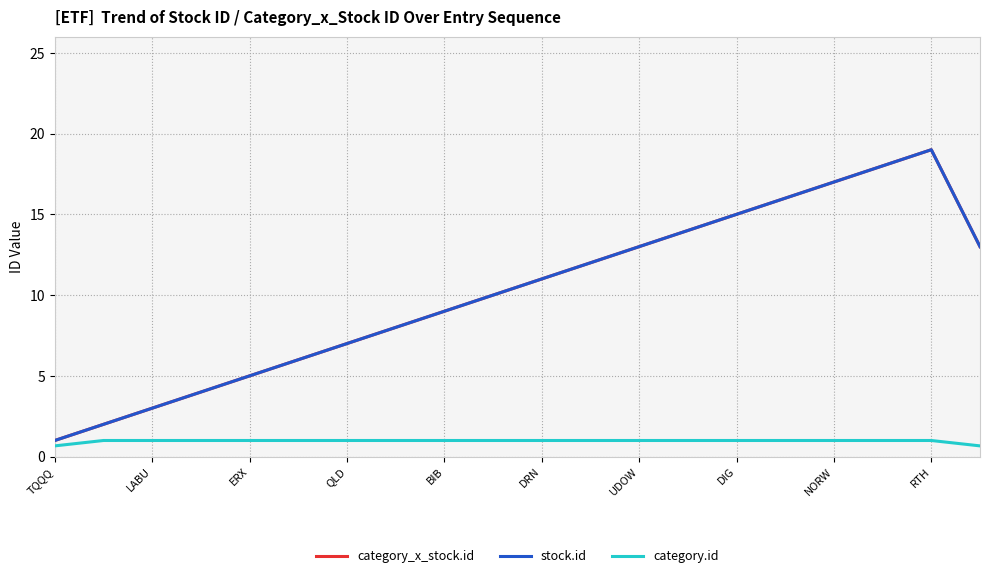

Does the chart have visible grid lines?

Yes